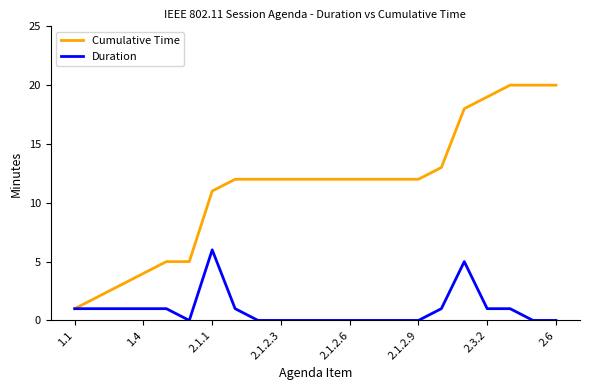

Rank the series by their average value, from highest to lowest.

Cumulative Time, Duration